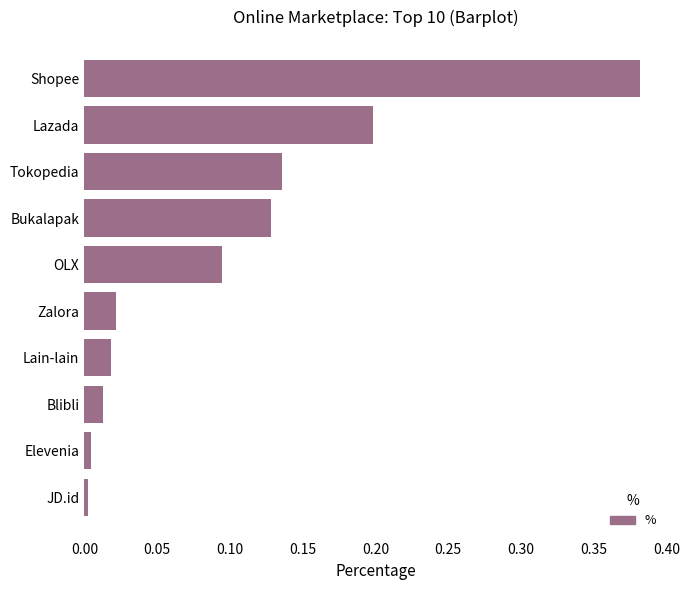

Is it true that the value at Bukalapak is 0.2?

False